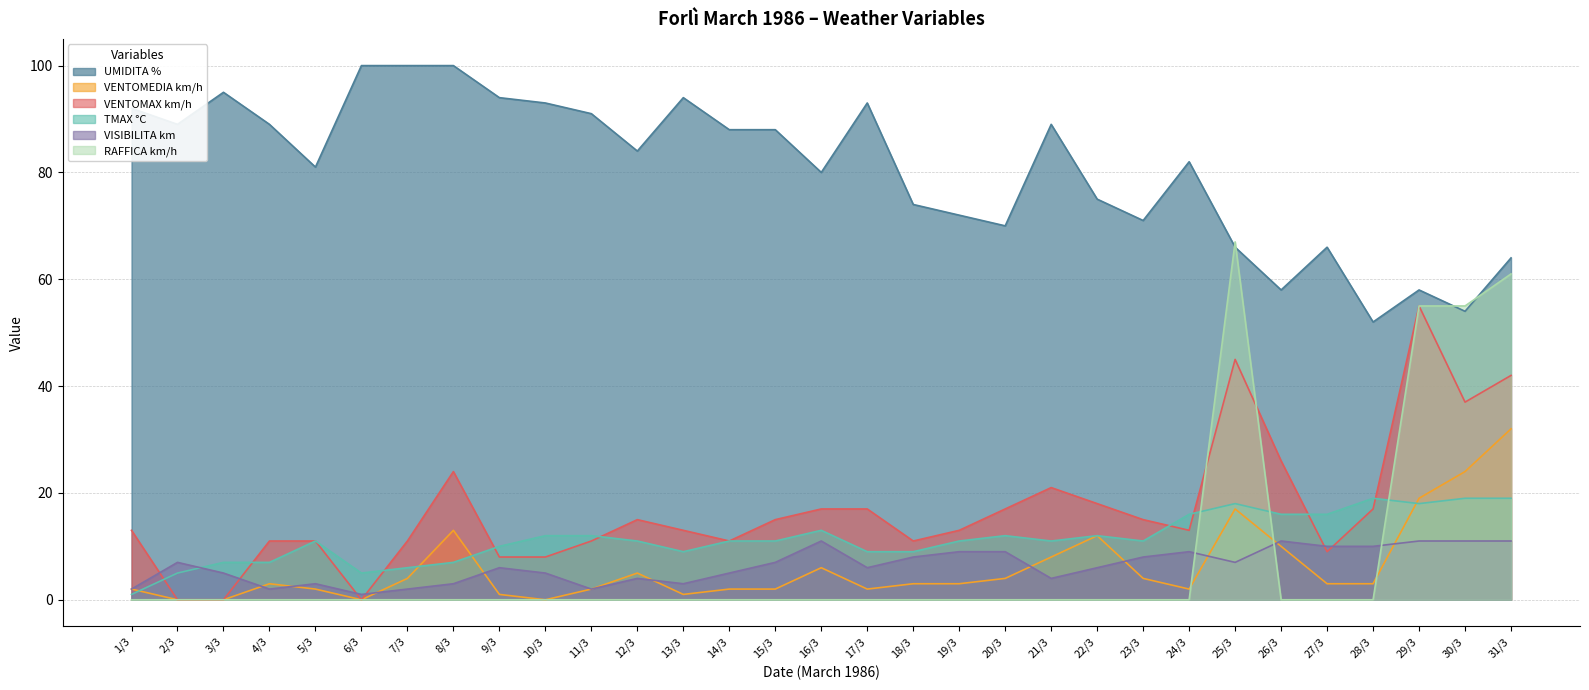

At which category does TMAX °C reach its first local peak?

5/3